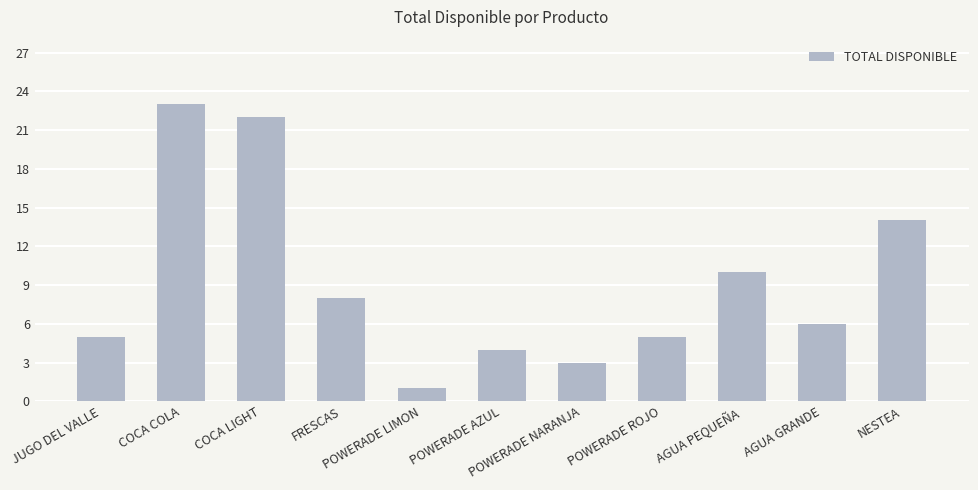

At which label does the data first exceed 6?

COCA COLA